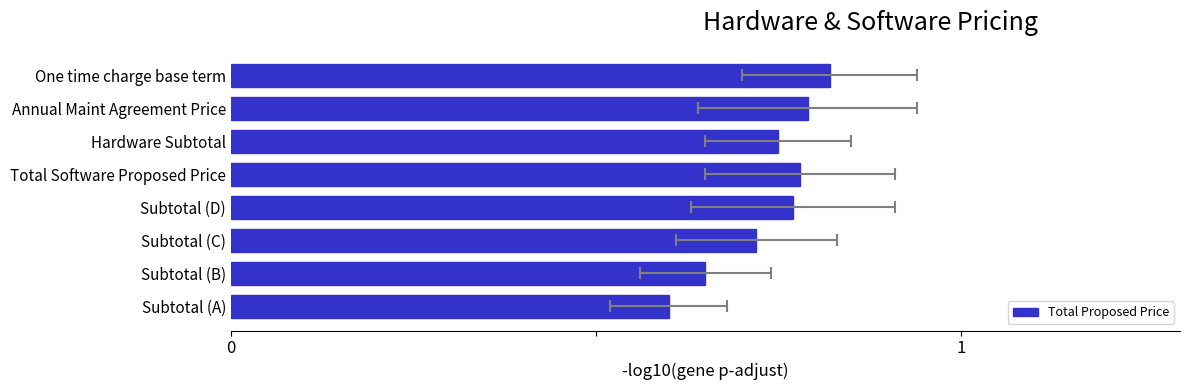

What is the average value?

0.7